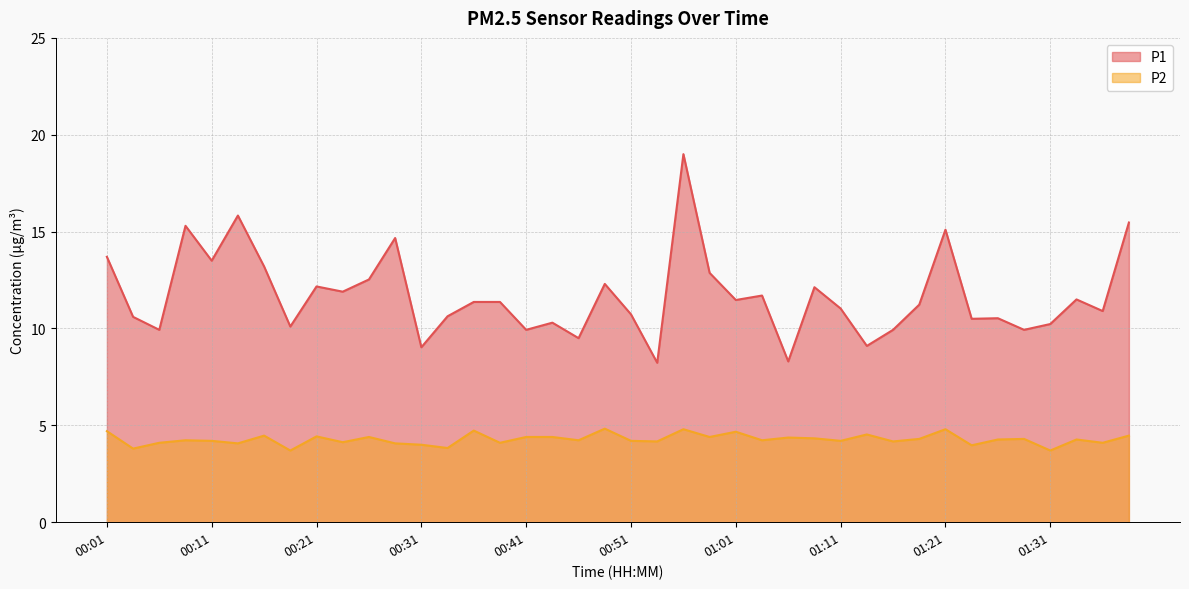

Is the value of P1 at 00:03 greater than the value of P2 at 01:21?

Yes